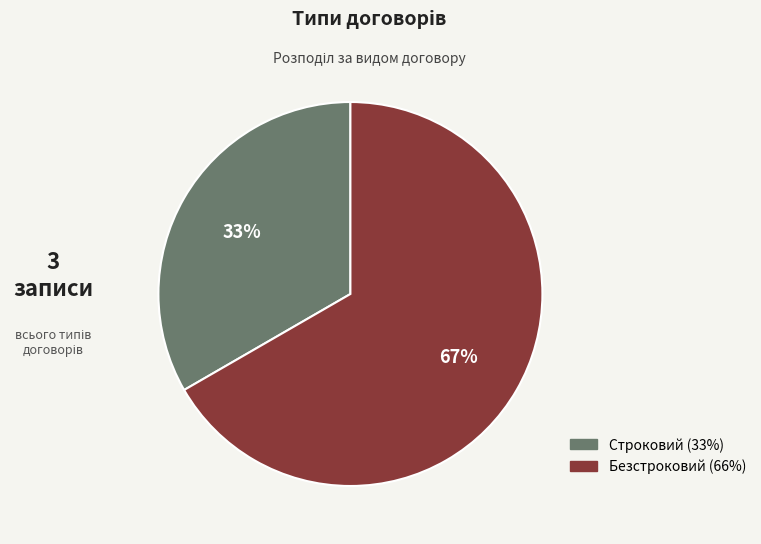

Approximately how many times larger is the value at Строковий compared to Безстроковий?

0.5